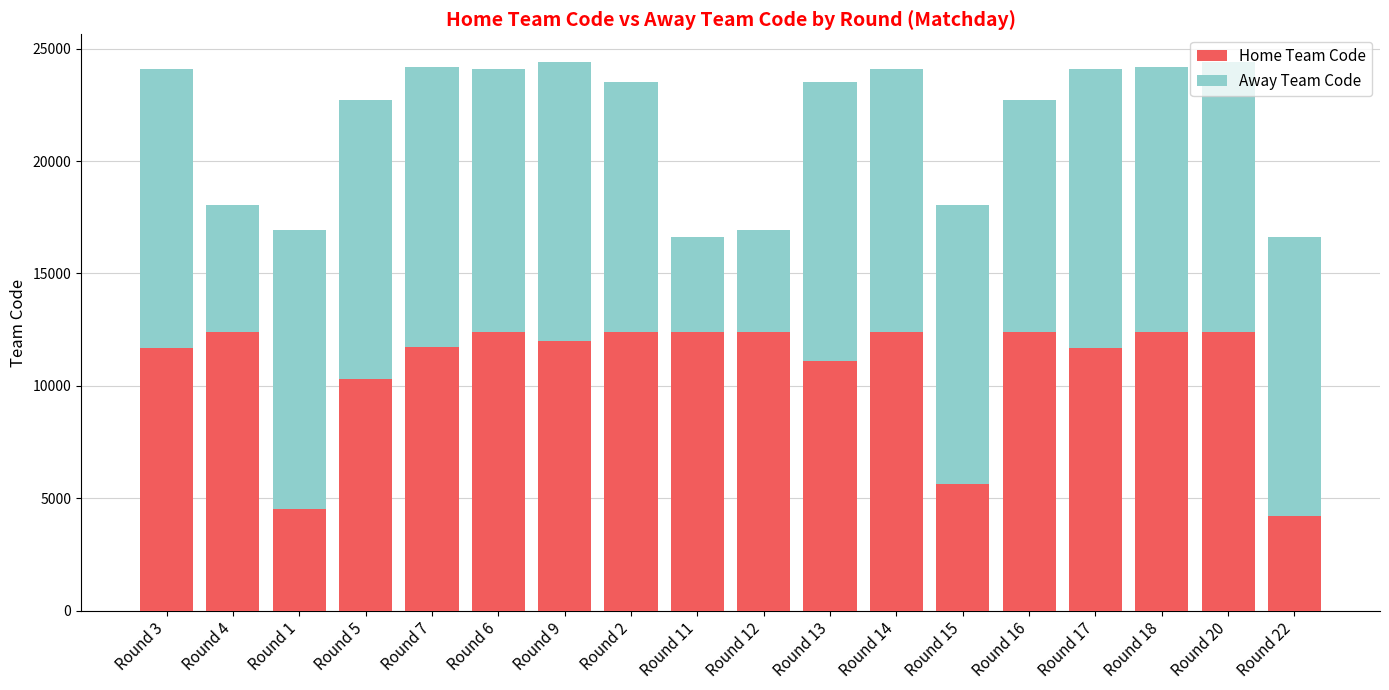

What is the sum of the Home Team Code values at Round 2 and Round 7?

24166